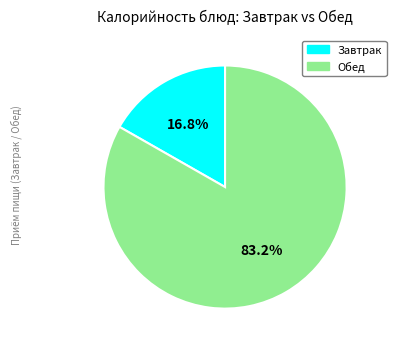

Is there a majority slice in this chart?

Yes